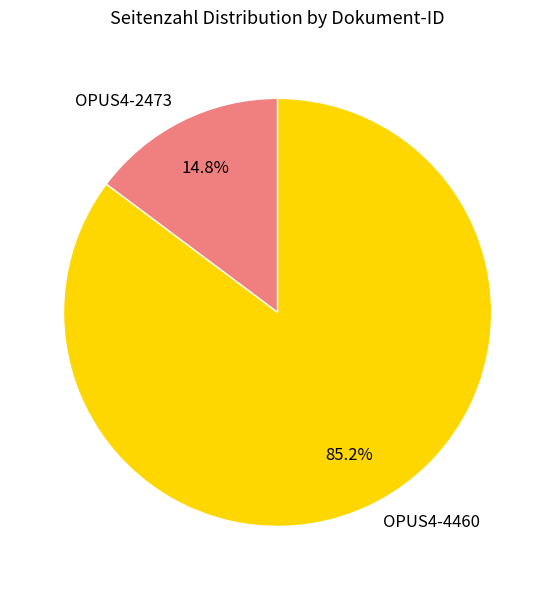

Does any single category account for the majority?

Yes